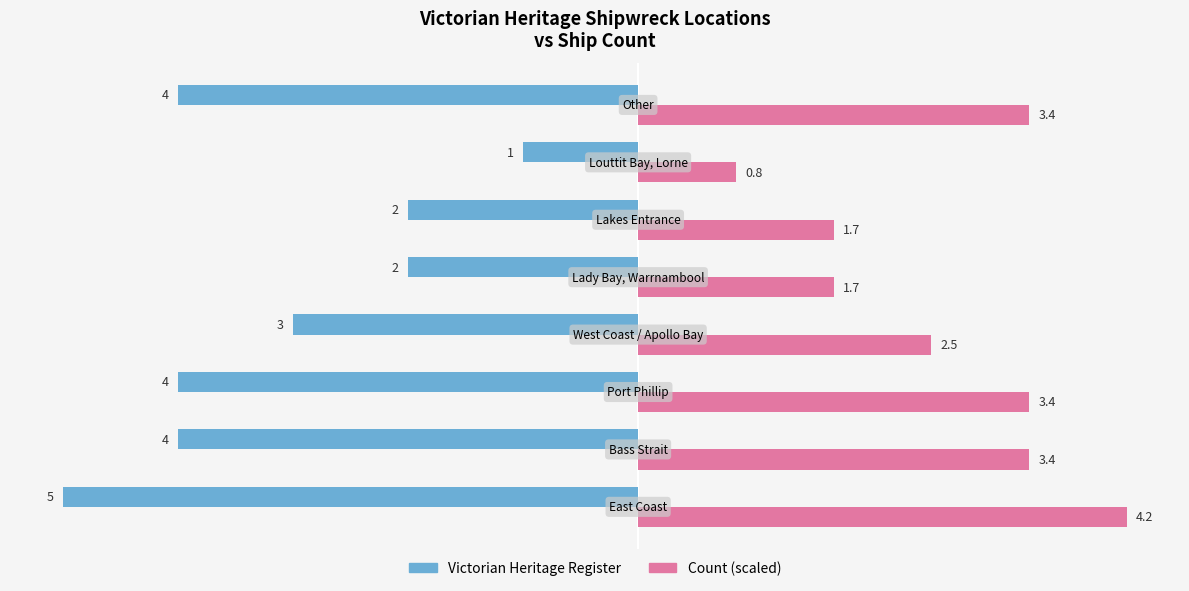

What is the average value of the Count (scaled) series?

2.7